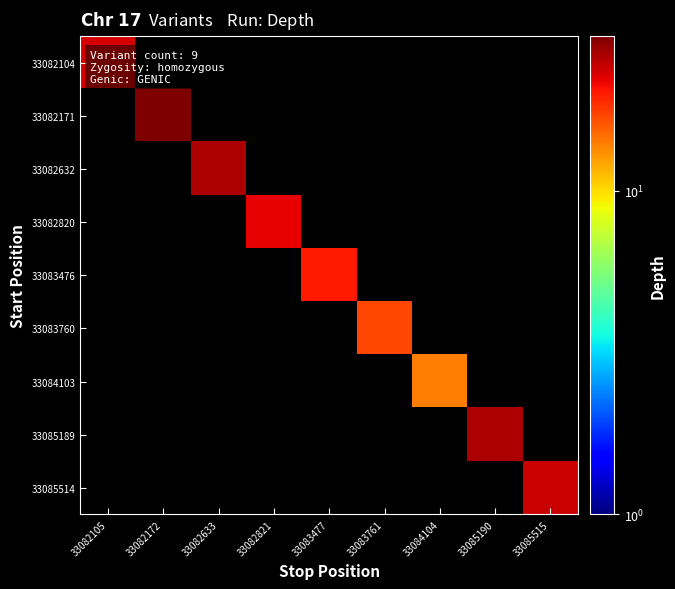

Which category has the lowest value across all series?

33082172